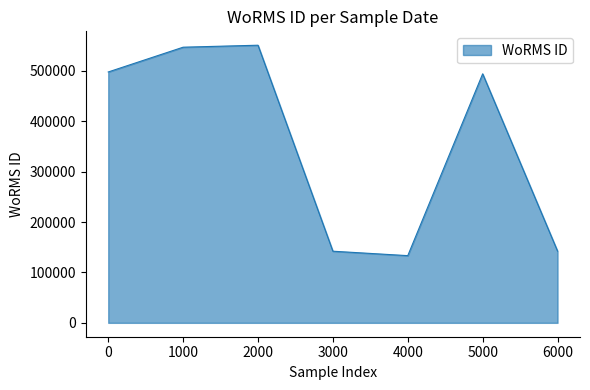

How many interior local peaks (higher than both neighbors) does the data have?

2